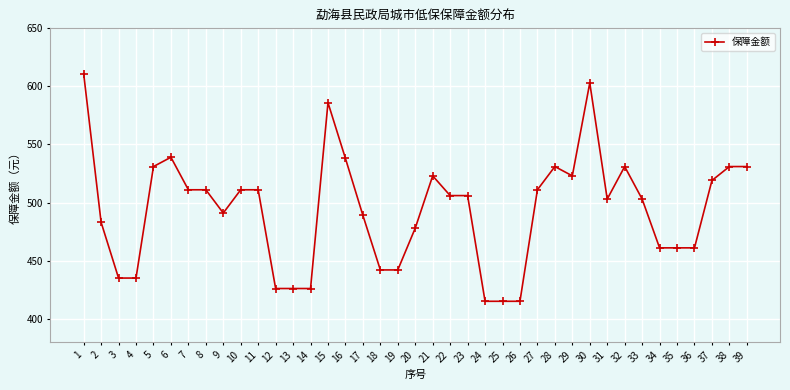

What is the minimum value shown in the chart?

415